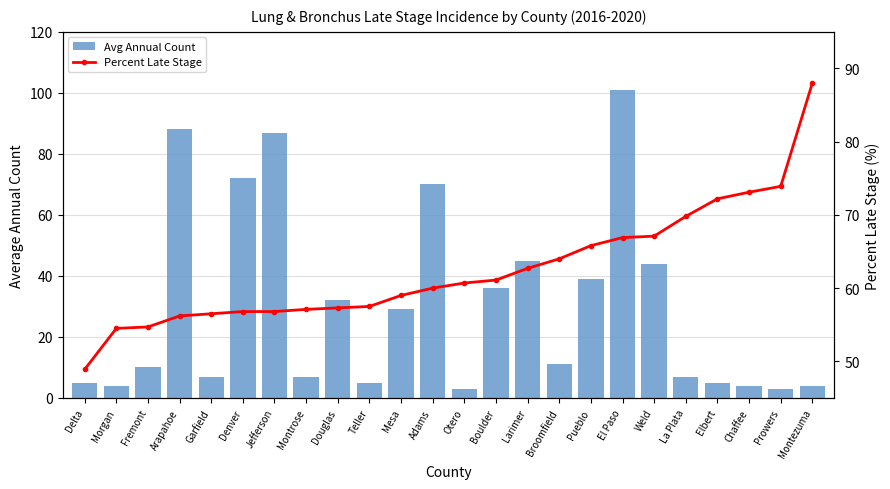

What value does the Percent Late Stage series have at Jefferson?

56.8